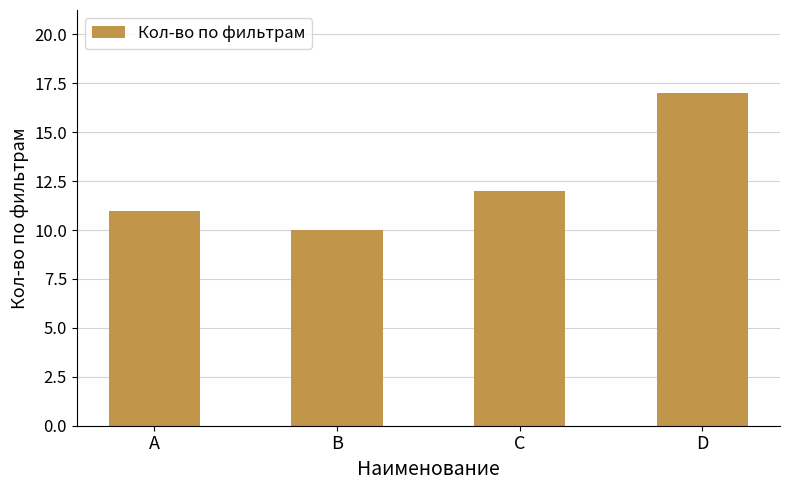

Which category has the highest value across all series?

D